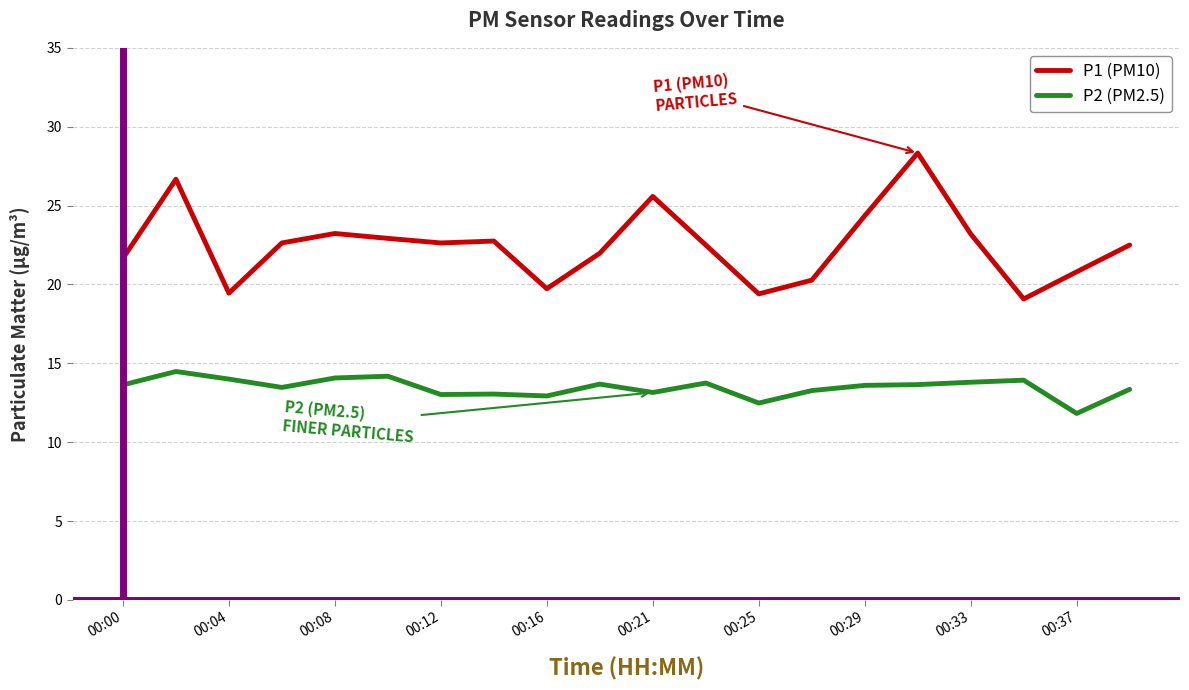

Which series has the largest range (max minus min)?

P1 (PM10)